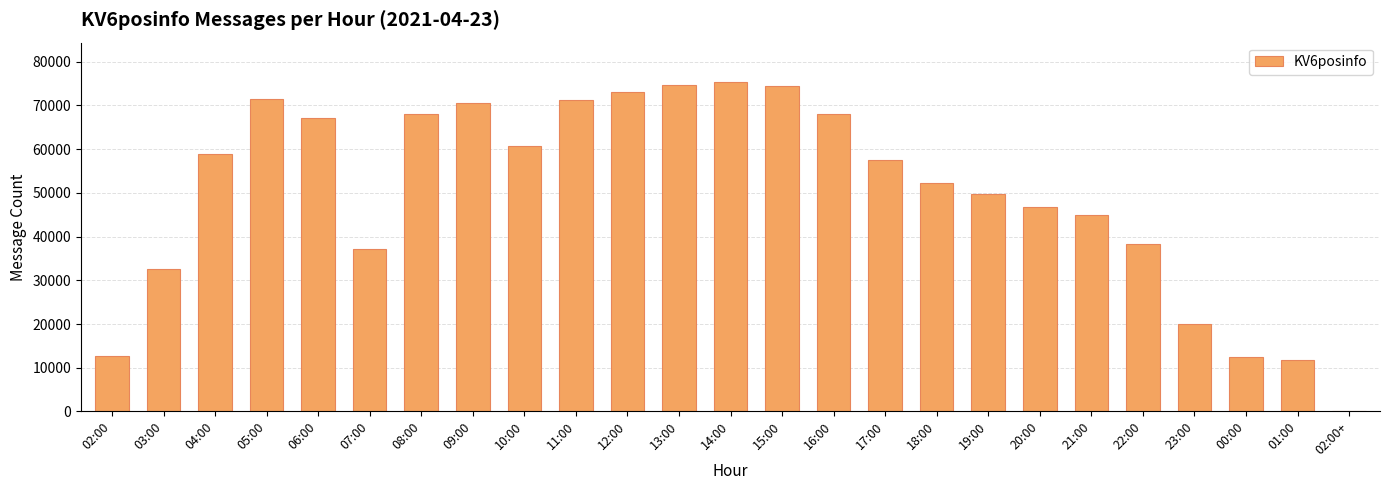

Between 18:00 and 01:00, which is larger?

18:00